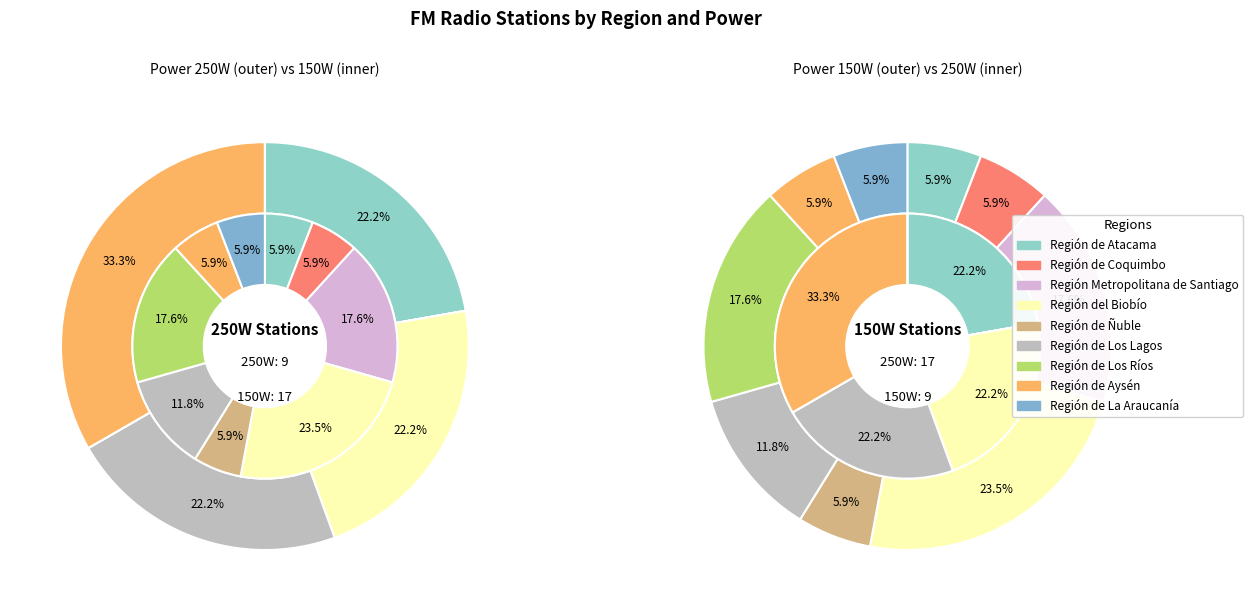

How much of the chart is everything except 8?

100.0%